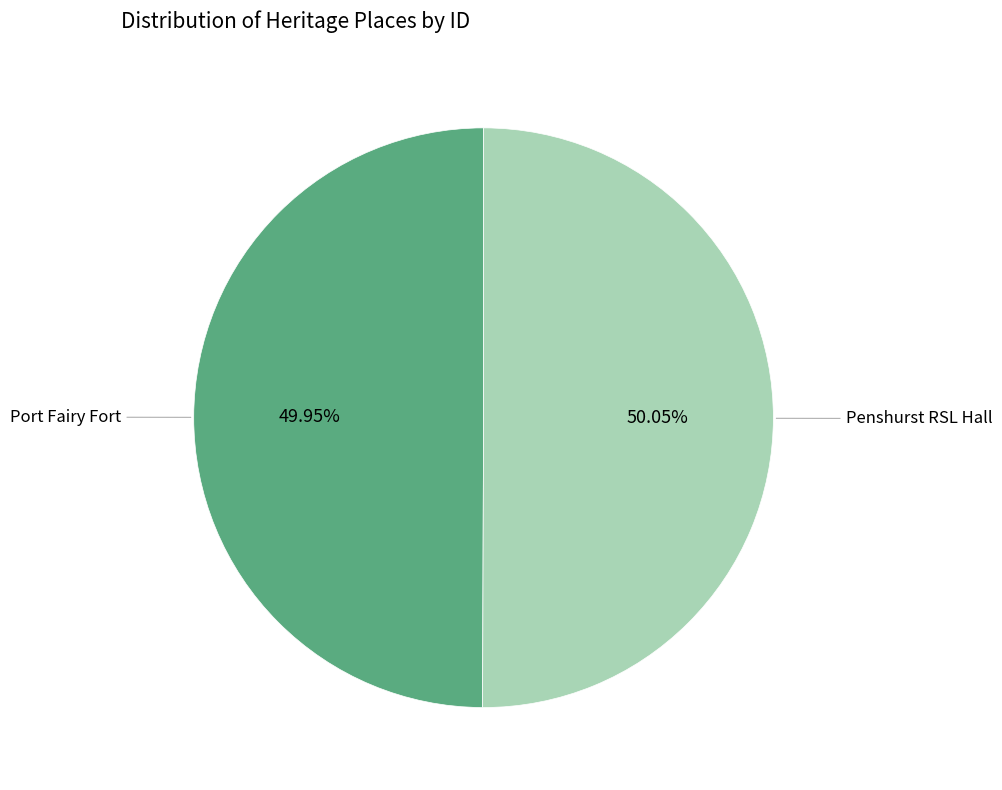

Is there a majority slice in this chart?

Yes